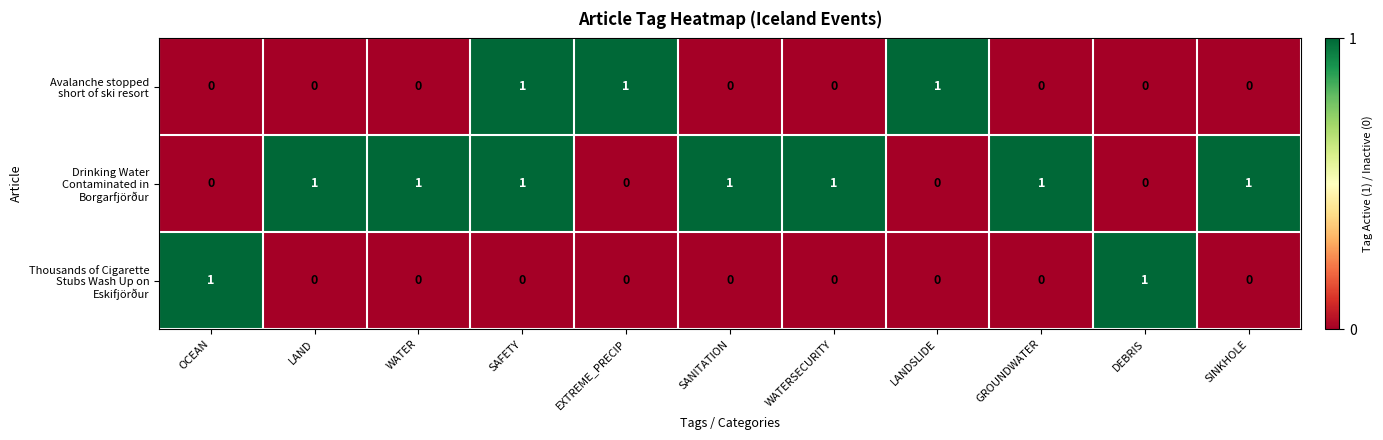

At how many categories does at least one series exceed 0?

11